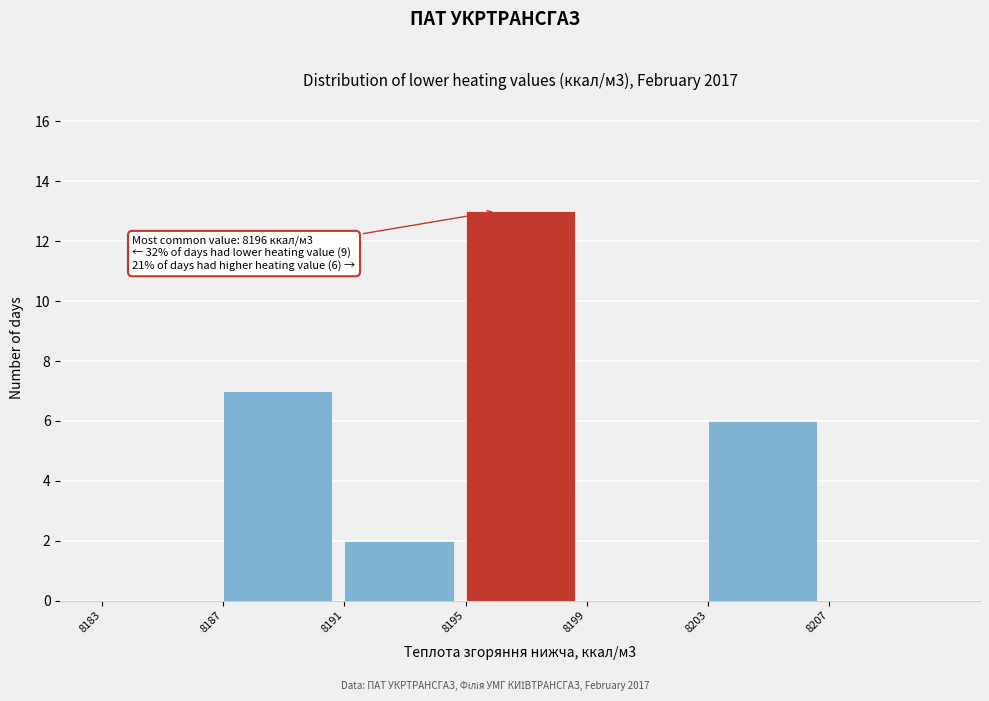

Which range on the x-axis has the tallest bar?

8195 to 8199